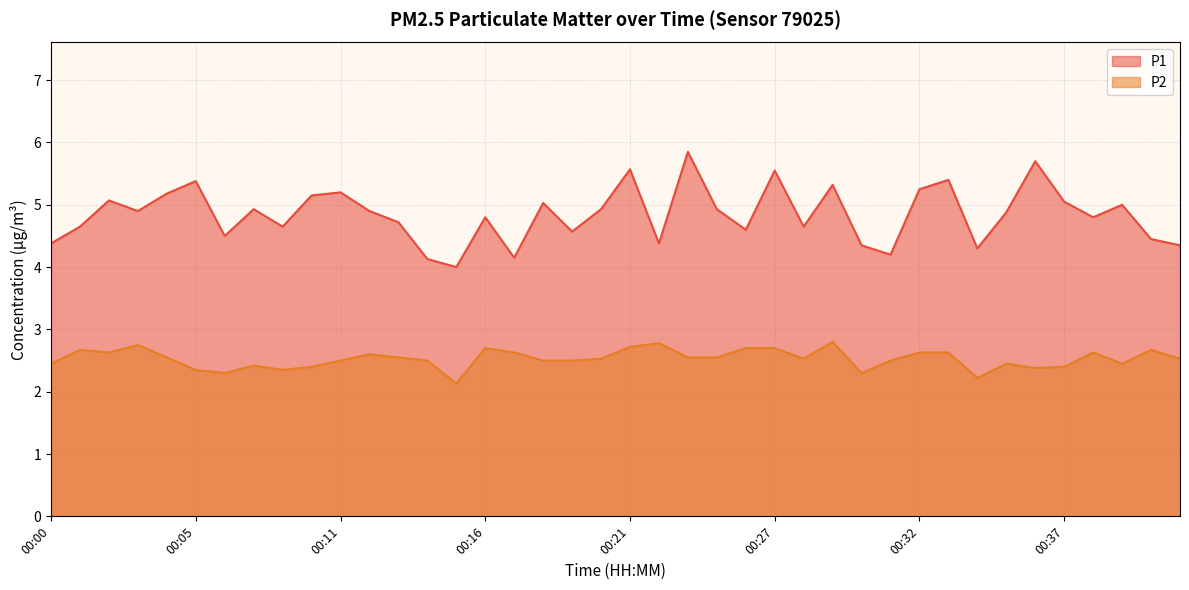

What are all the series names shown in the legend?

P1, P2